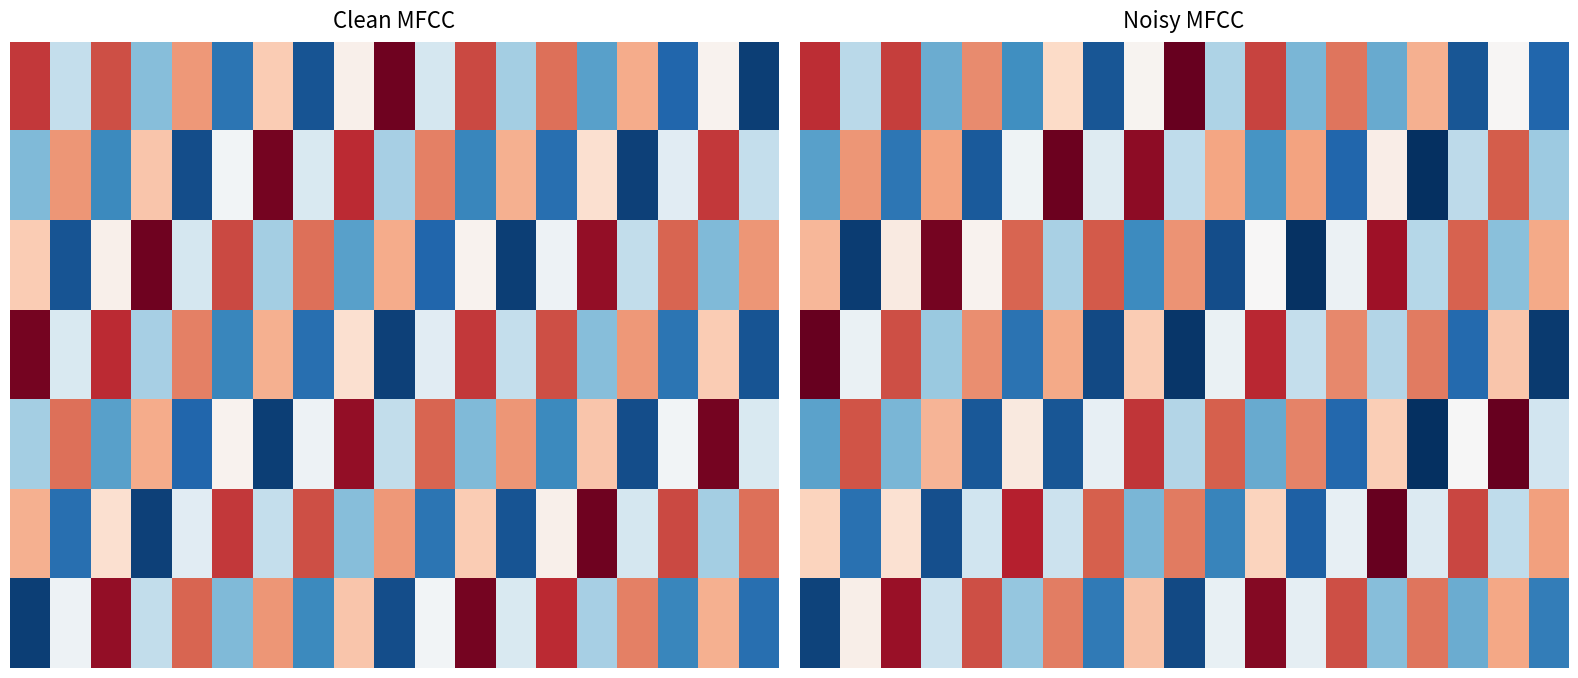

What is the greatest value displayed?

1.0